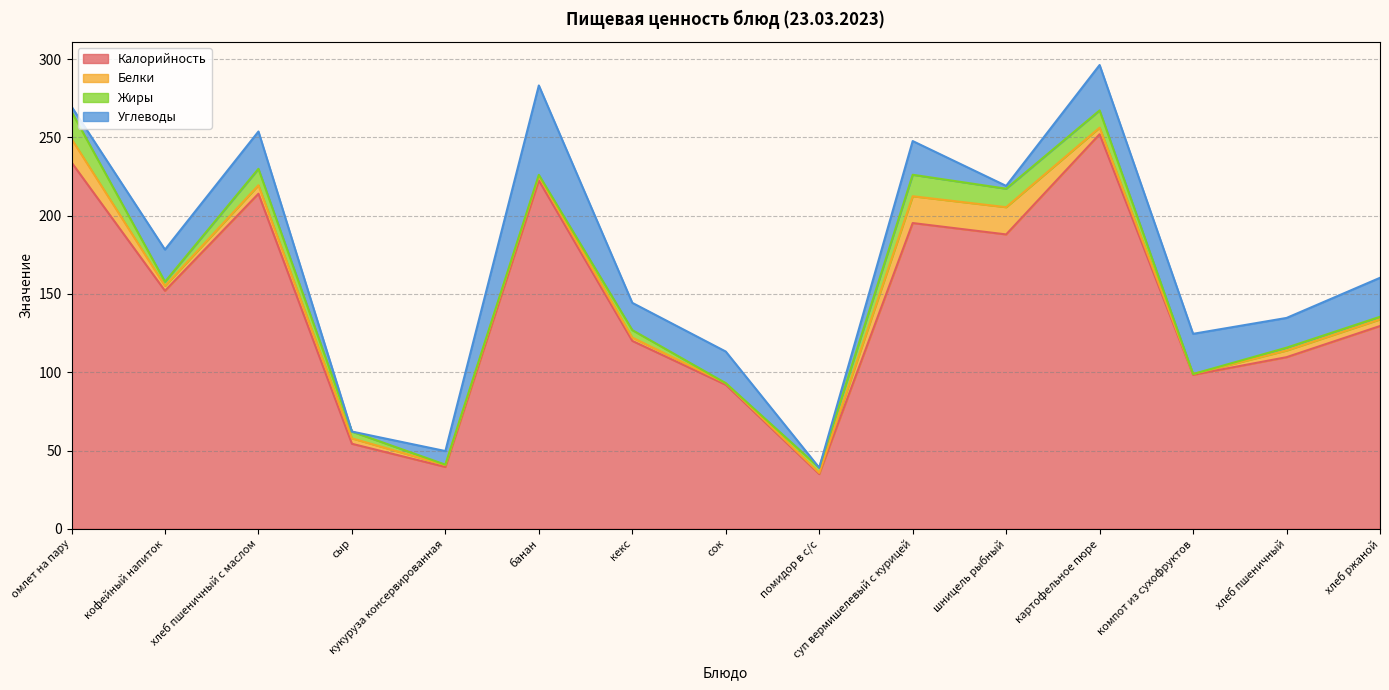

What is the label of the 10th point from the left?

суп вермишелевый с курицей